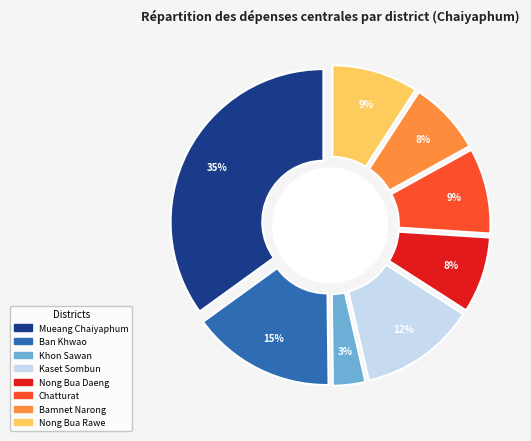

Do Kaset Sombun and Ban Khwao together represent more than half of the pie?

No